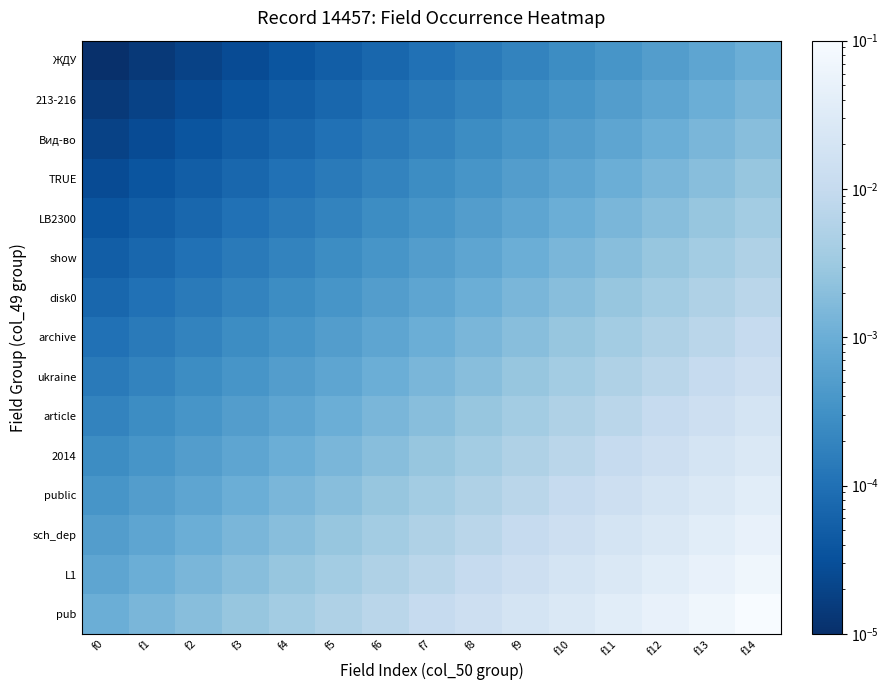

Reading left to right, transcribe all the data shown in this chart.

pub: f0=0.0	f1=0.0	f2=0.0	f3=0.0	f4=0.0	f5=0.0	f6=0.0	f7=0.0	f8=0.0	f9=0.0	f10=0.0	f11=0.0	f12=0.1	f13=0.1	f14=0.1
L1: f0=0.0	f1=0.0	f2=0.0	f3=0.0	f4=0.0	f5=0.0	f6=0.0	f7=0.0	f8=0.0	f9=0.0	f10=0.0	f11=0.0	f12=0.0	f13=0.1	f14=0.1
sch_dep: f0=0.0	f1=0.0	f2=0.0	f3=0.0	f4=0.0	f5=0.0	f6=0.0	f7=0.0	f8=0.0	f9=0.0	f10=0.0	f11=0.0	f12=0.0	f13=0.0	f14=0.1
public: f0=0.0	f1=0.0	f2=0.0	f3=0.0	f4=0.0	f5=0.0	f6=0.0	f7=0.0	f8=0.0	f9=0.0	f10=0.0	f11=0.0	f12=0.0	f13=0.0	f14=0.0
2014: f0=0.0	f1=0.0	f2=0.0	f3=0.0	f4=0.0	f5=0.0	f6=0.0	f7=0.0	f8=0.0	f9=0.0	f10=0.0	f11=0.0	f12=0.0	f13=0.0	f14=0.0
article: f0=0.0	f1=0.0	f2=0.0	f3=0.0	f4=0.0	f5=0.0	f6=0.0	f7=0.0	f8=0.0	f9=0.0	f10=0.0	f11=0.0	f12=0.0	f13=0.0	f14=0.0
ukraine: f0=0.0	f1=0.0	f2=0.0	f3=0.0	f4=0.0	f5=0.0	f6=0.0	f7=0.0	f8=0.0	f9=0.0	f10=0.0	f11=0.0	f12=0.0	f13=0.0	f14=0.0
archive: f0=0.0	f1=0.0	f2=0.0	f3=0.0	f4=0.0	f5=0.0	f6=0.0	f7=0.0	f8=0.0	f9=0.0	f10=0.0	f11=0.0	f12=0.0	f13=0.0	f14=0.0
disk0: f0=0.0	f1=0.0	f2=0.0	f3=0.0	f4=0.0	f5=0.0	f6=0.0	f7=0.0	f8=0.0	f9=0.0	f10=0.0	f11=0.0	f12=0.0	f13=0.0	f14=0.0
show: f0=0.0	f1=0.0	f2=0.0	f3=0.0	f4=0.0	f5=0.0	f6=0.0	f7=0.0	f8=0.0	f9=0.0	f10=0.0	f11=0.0	f12=0.0	f13=0.0	f14=0.0
LB2300: f0=0.0	f1=0.0	f2=0.0	f3=0.0	f4=0.0	f5=0.0	f6=0.0	f7=0.0	f8=0.0	f9=0.0	f10=0.0	f11=0.0	f12=0.0	f13=0.0	f14=0.0
TRUE: f0=0.0	f1=0.0	f2=0.0	f3=0.0	f4=0.0	f5=0.0	f6=0.0	f7=0.0	f8=0.0	f9=0.0	f10=0.0	f11=0.0	f12=0.0	f13=0.0	f14=0.0
Вид-во: f0=0.0	f1=0.0	f2=0.0	f3=0.0	f4=0.0	f5=0.0	f6=0.0	f7=0.0	f8=0.0	f9=0.0	f10=0.0	f11=0.0	f12=0.0	f13=0.0	f14=0.0
213-216: f0=0.0	f1=0.0	f2=0.0	f3=0.0	f4=0.0	f5=0.0	f6=0.0	f7=0.0	f8=0.0	f9=0.0	f10=0.0	f11=0.0	f12=0.0	f13=0.0	f14=0.0
ЖДУ: f0=0.0	f1=0.0	f2=0.0	f3=0.0	f4=0.0	f5=0.0	f6=0.0	f7=0.0	f8=0.0	f9=0.0	f10=0.0	f11=0.0	f12=0.0	f13=0.0	f14=0.0